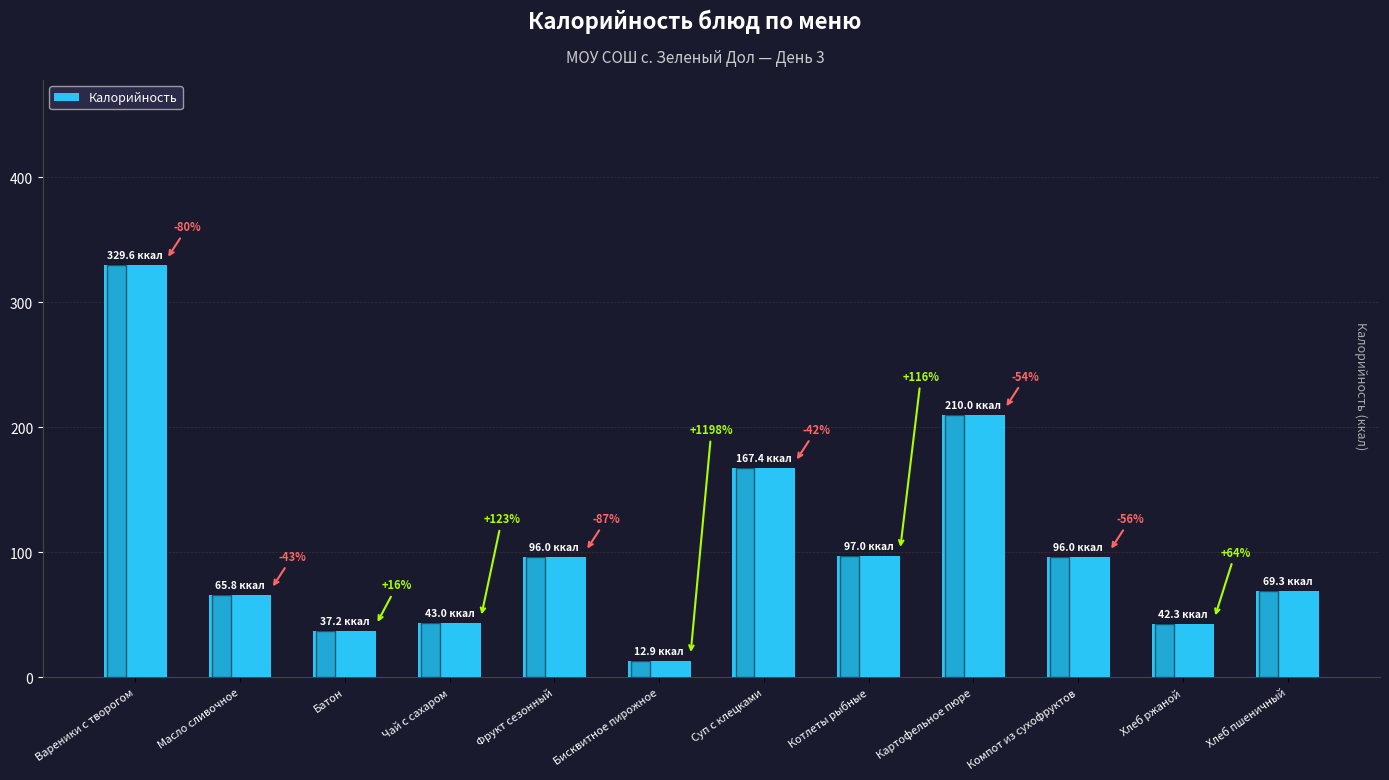

Does the chart contain any negative values?

No